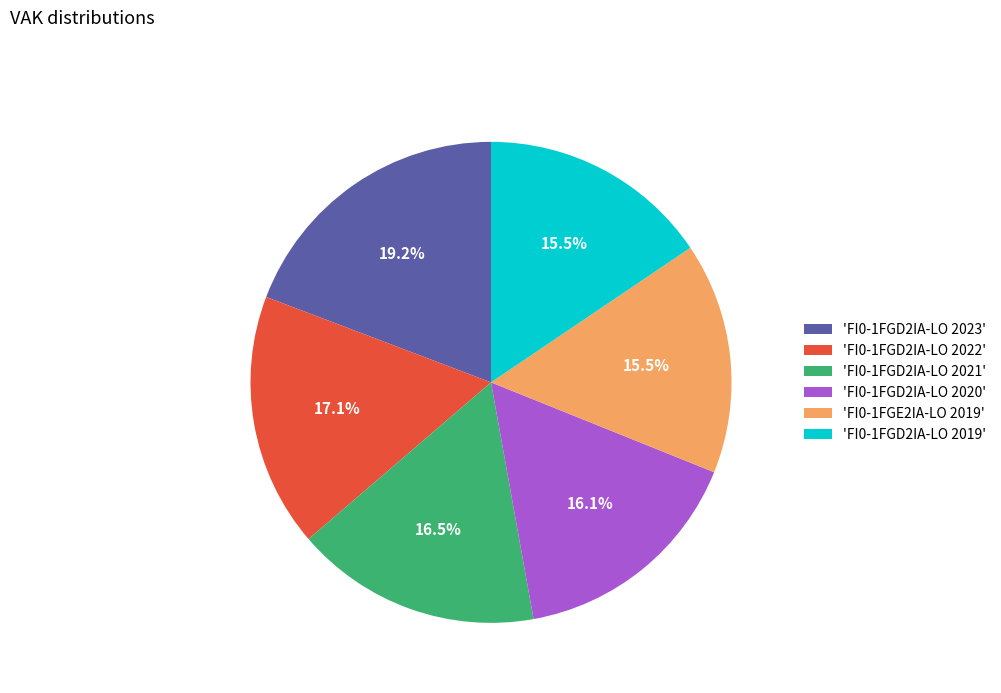

What is the ratio of the value at 'FI0-1FGE2IA-LO 2019' to the value at 'FI0-1FGD2IA-LO 2021'?

0.9